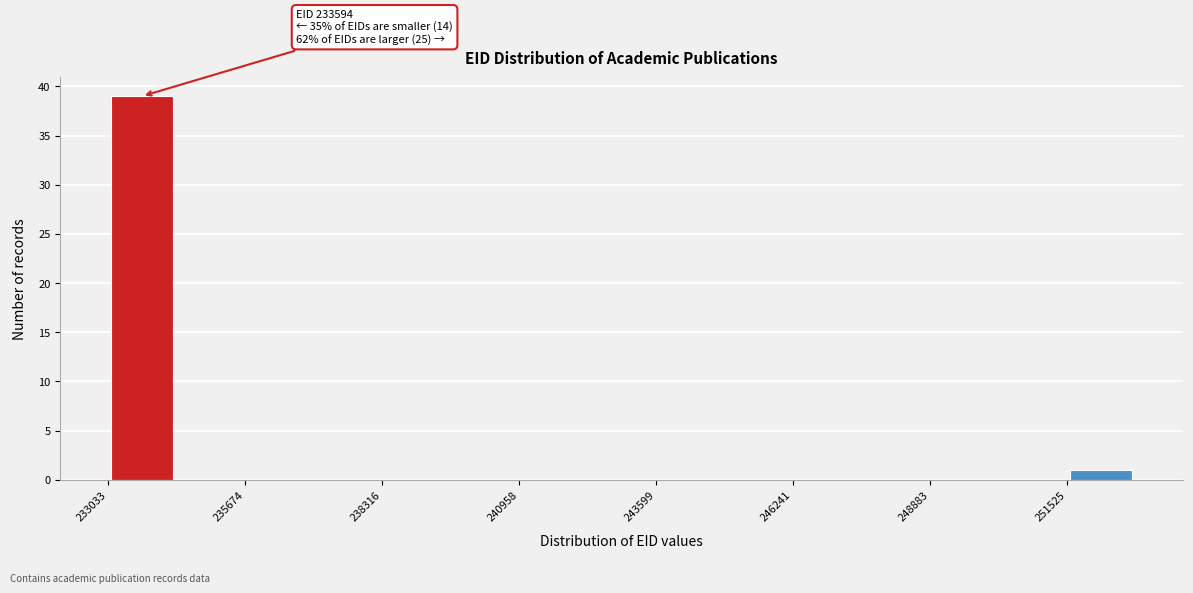

Read against the x-axis, roughly where is the centre of the tallest bar?

233500